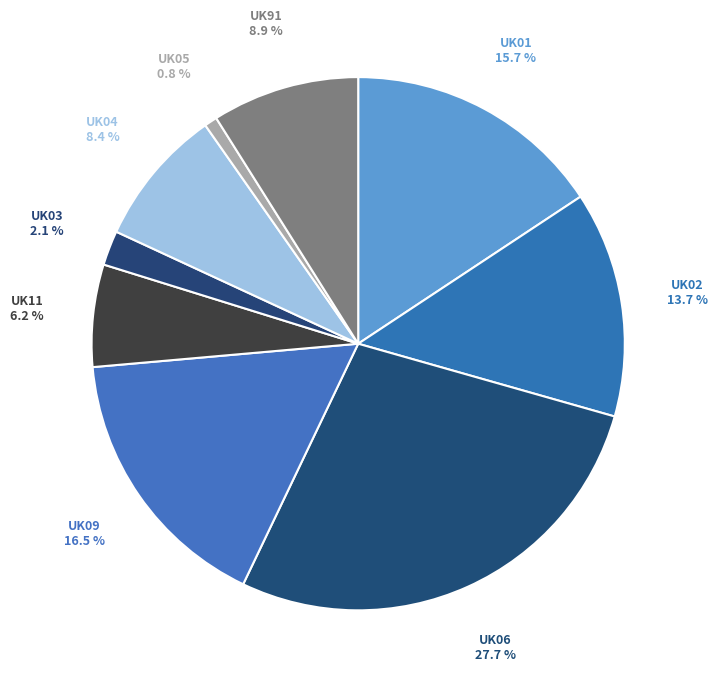

Count the number of slices in the pie.

9